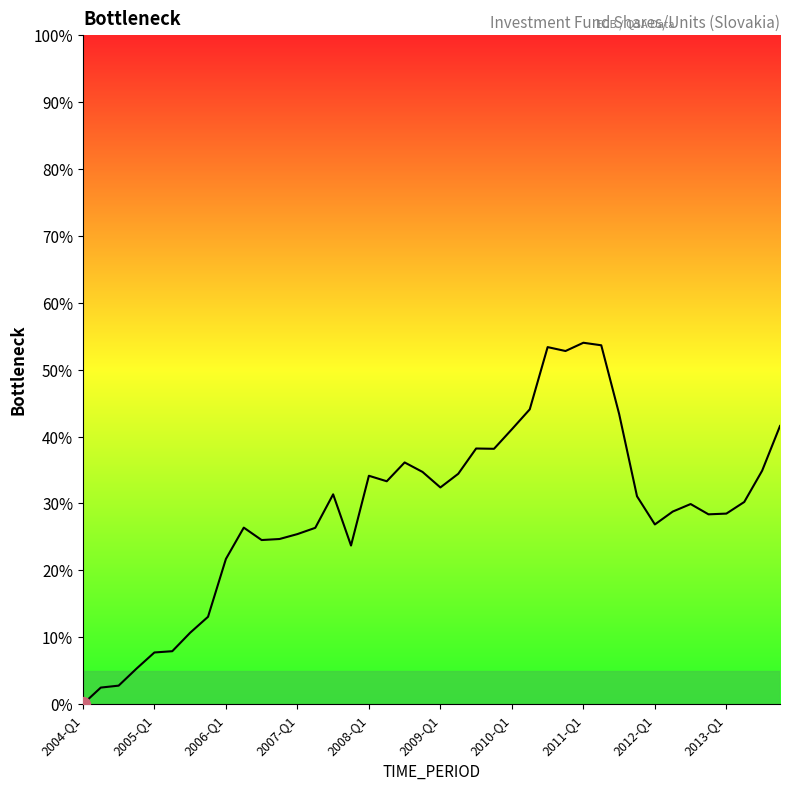

Is this an area chart (filled region under the line)?

Yes